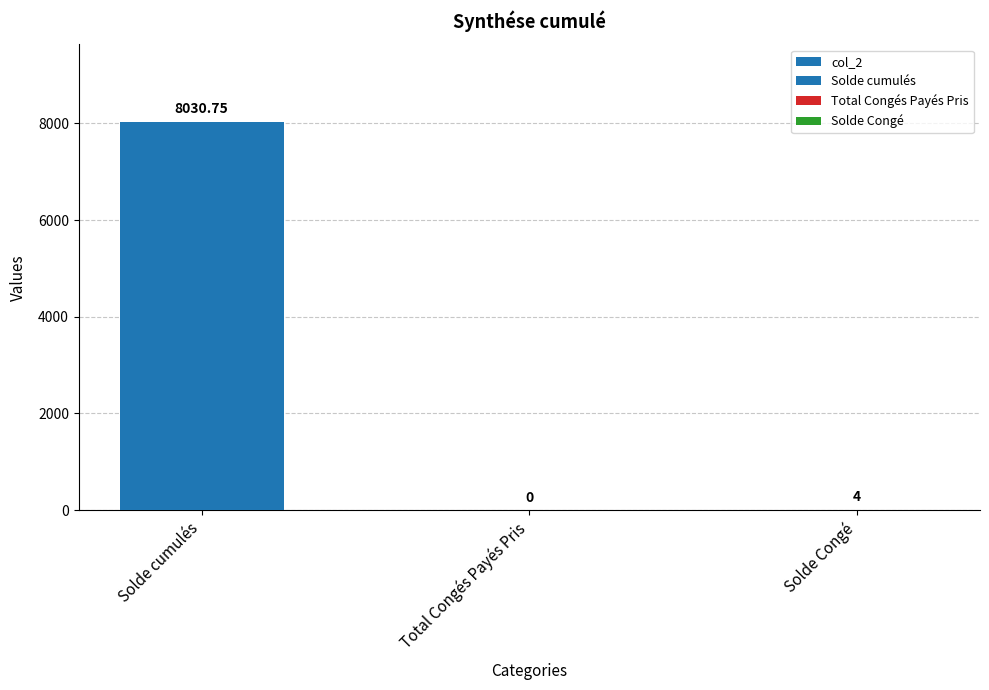

The value at Solde cumulés is 1734.4. True or false?

False